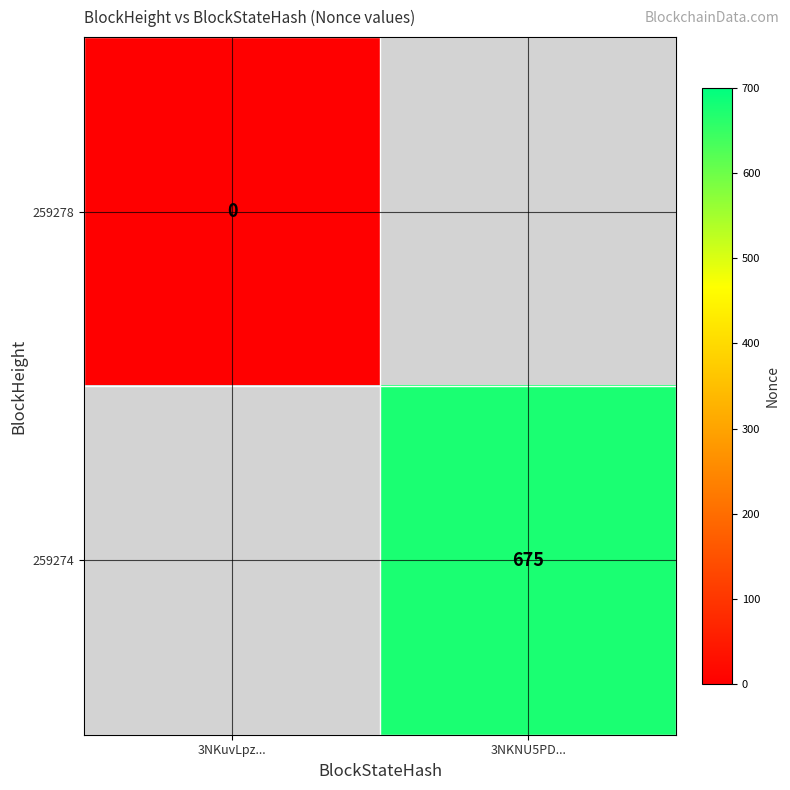

At which category does the chart reach its peak across all series?

3NKNU5PD...